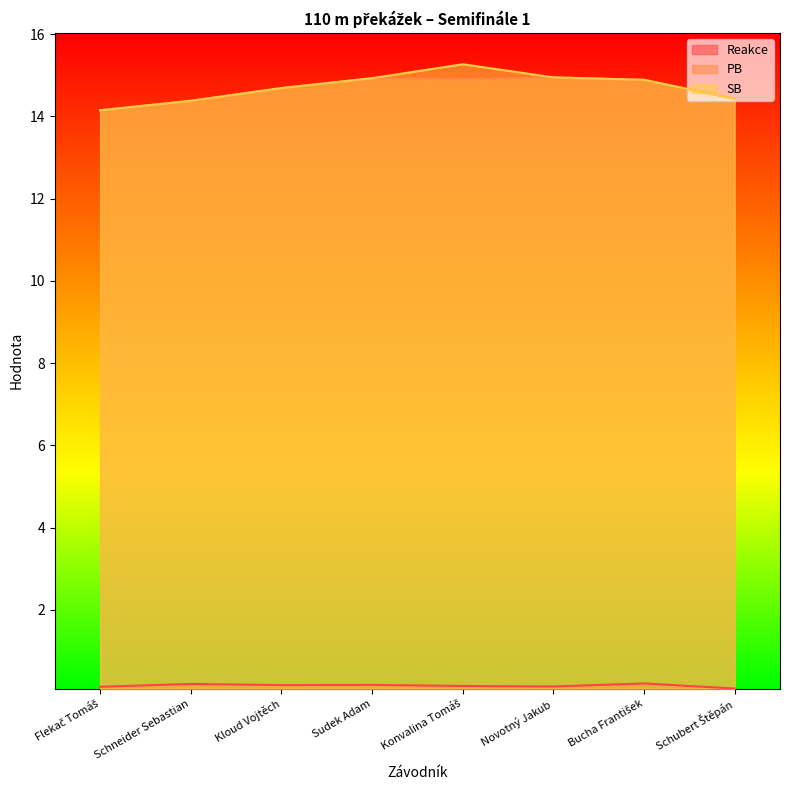

The SB series shows 9.2 at Sudek Adam. True or false?

False